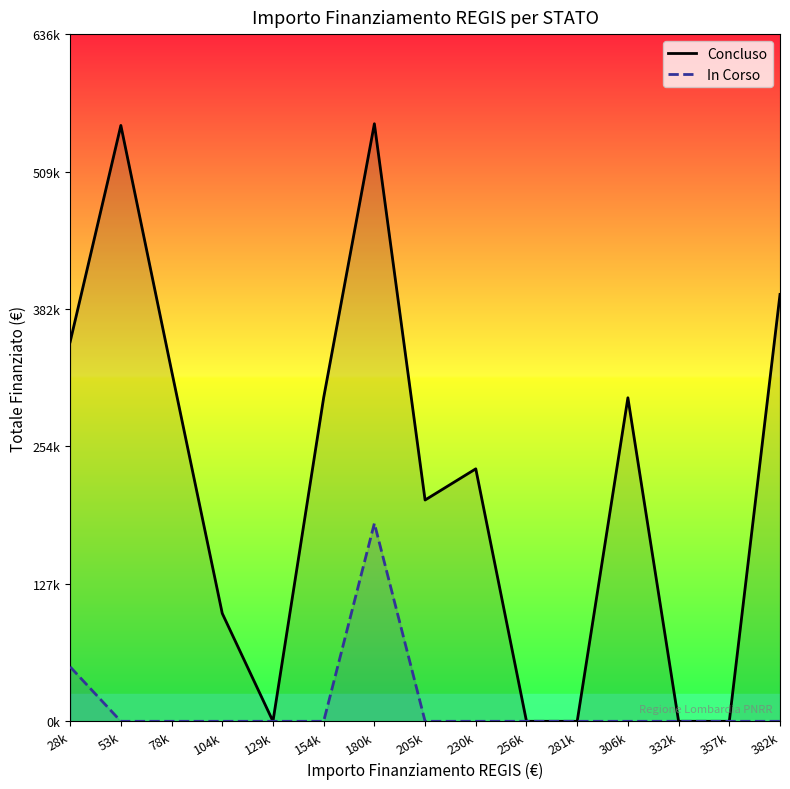

True or false: In Corso and Concluso cross at least once.

False